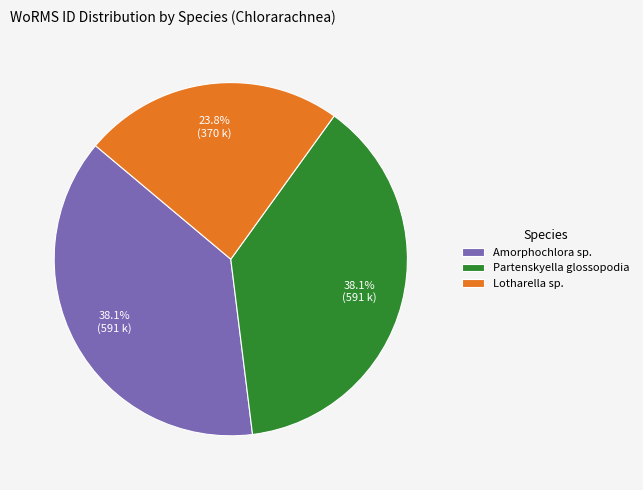

Which has a higher value, Partenskyella glossopodia or Lotharella sp.?

Partenskyella glossopodia